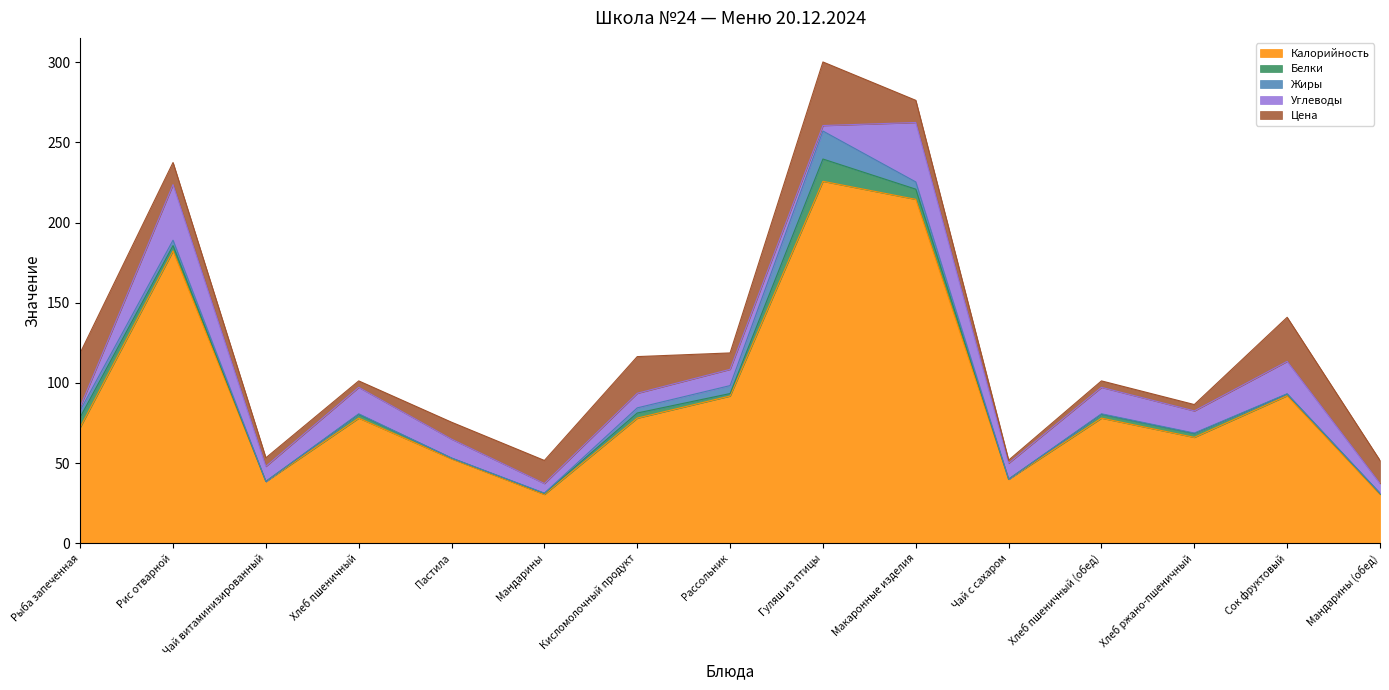

Which series has the largest total across all categories?

Калорийность